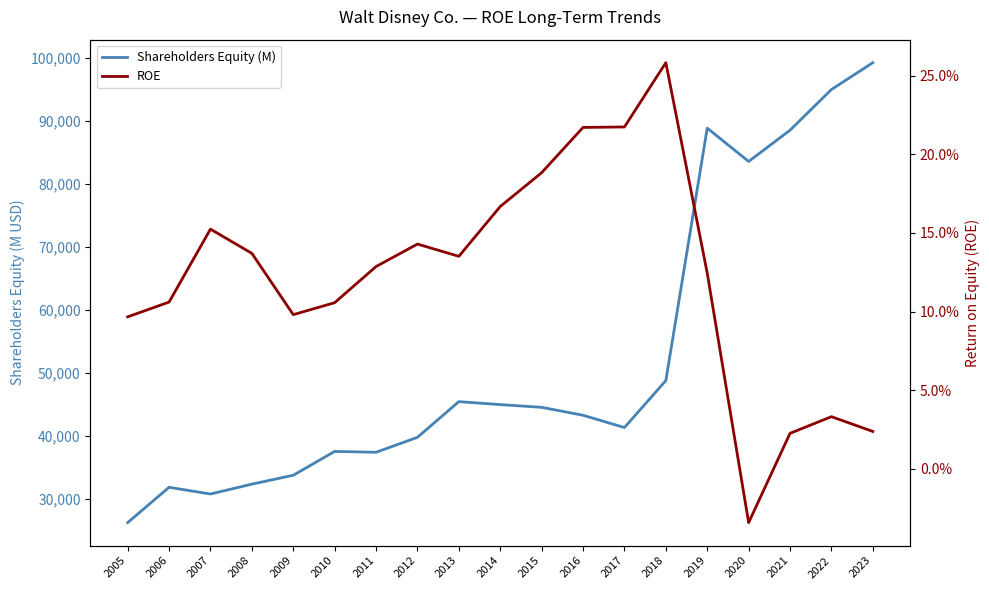

What is the maximum value shown in the chart?

99277.0